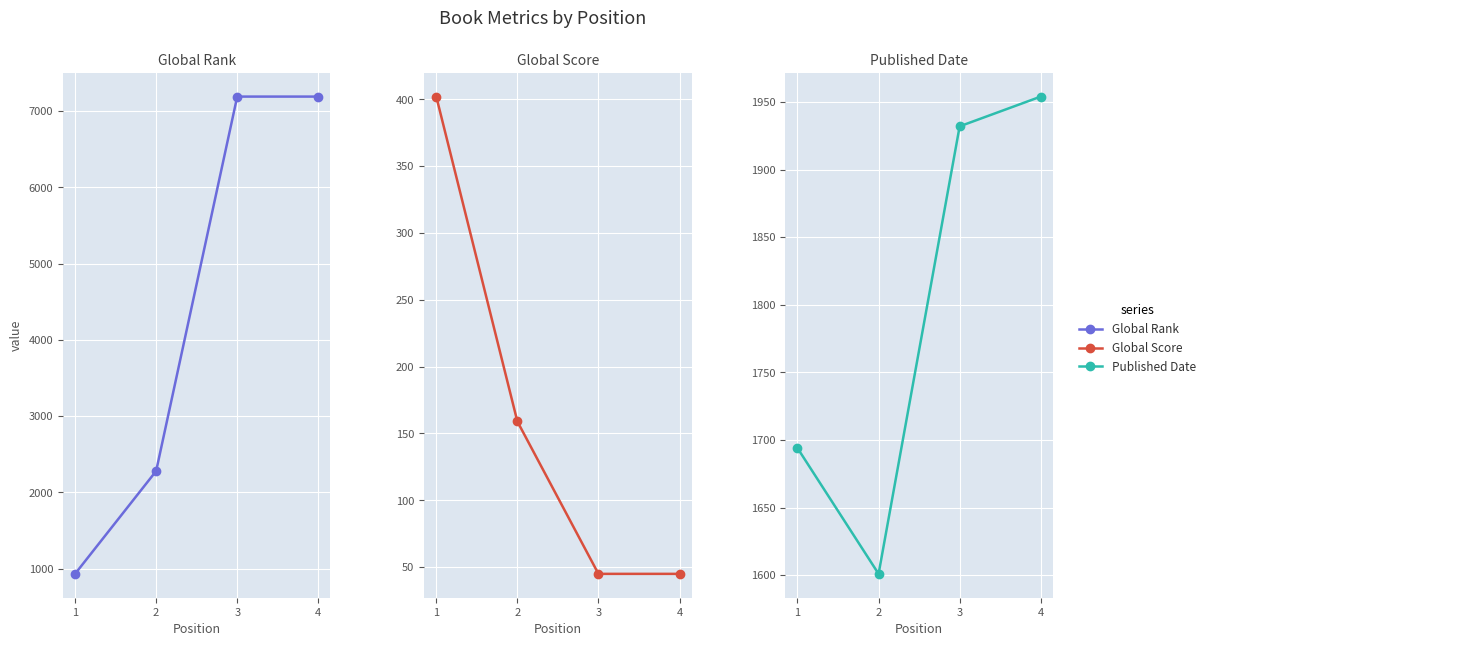

Rank the series by their average value, from lowest to highest.

Global Score, Published Date, Global Rank